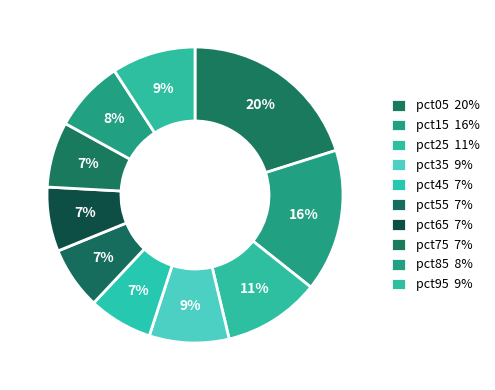

How many slices are in this pie chart?

10